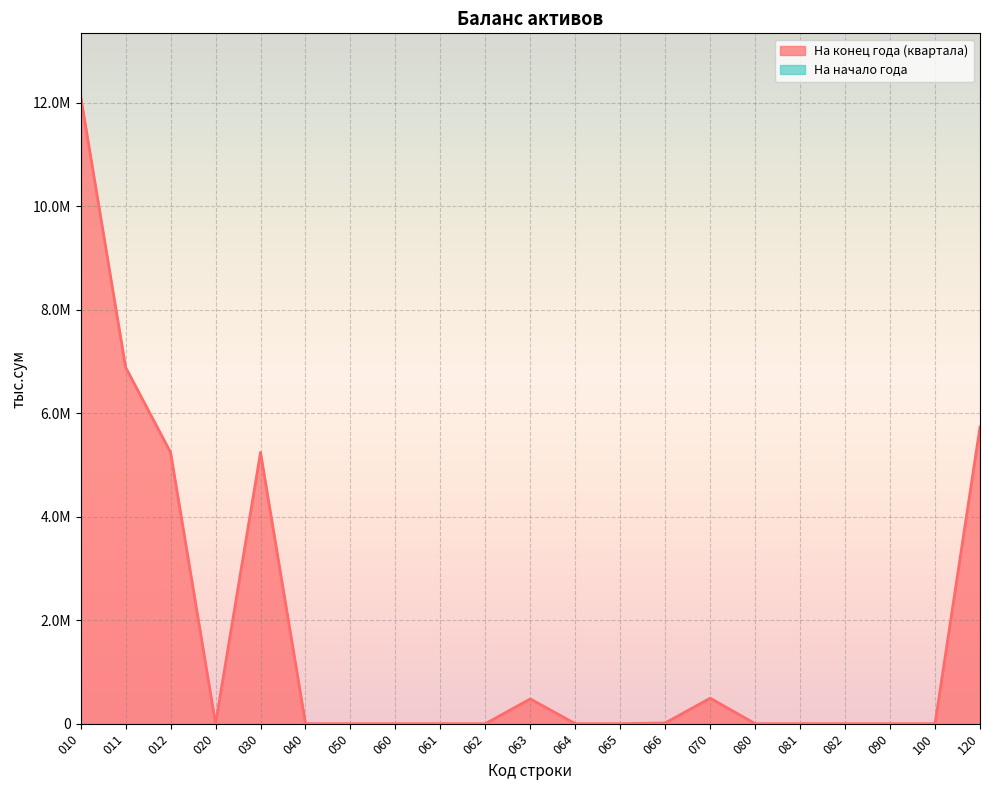

List the labels in order of value, largest first.

010, 011, 120, 012, 030, 070, 063, 066, 020, 040, 050, 060, 061, 062, 064, 065, 080, 081, 082, 090, 100